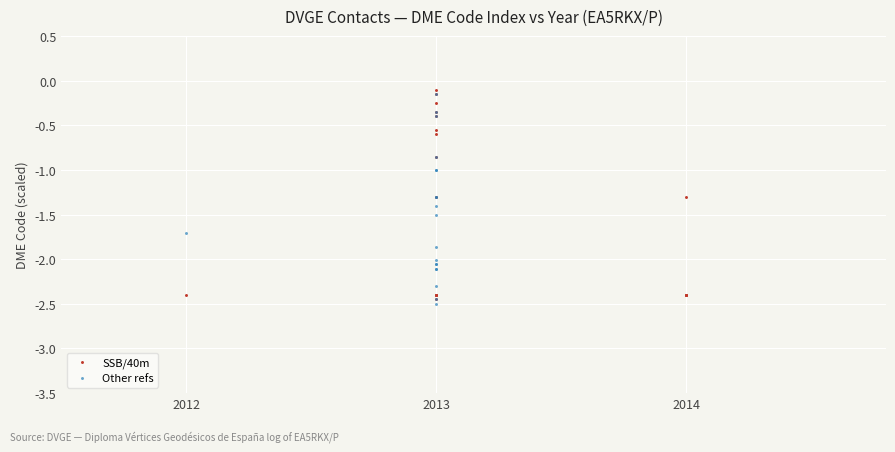

What are all the series names shown in the legend?

SSB/40m, Other refs